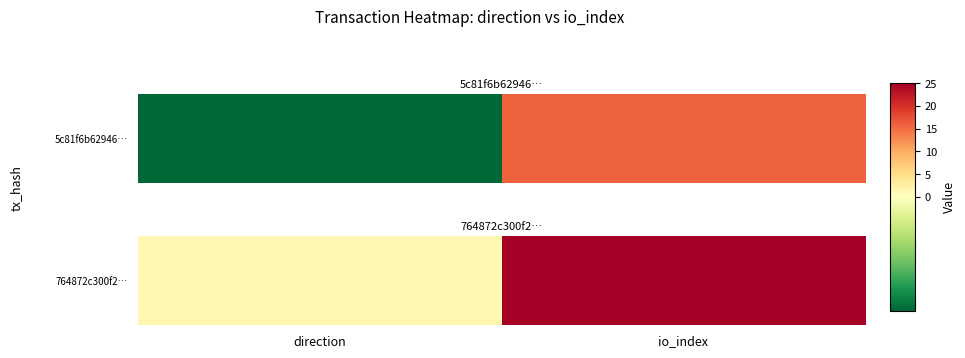

True or false: the data shows 16 at io_index.

False